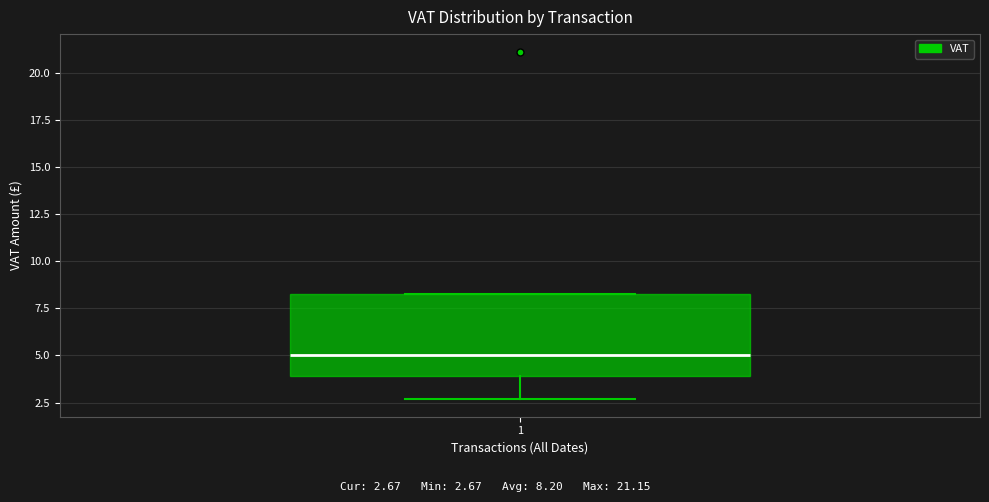

Where is the upper edge of the box at x = 1 on the y-axis? The values are not printed on the chart, so give them approximately, as read against the axis.

8.5